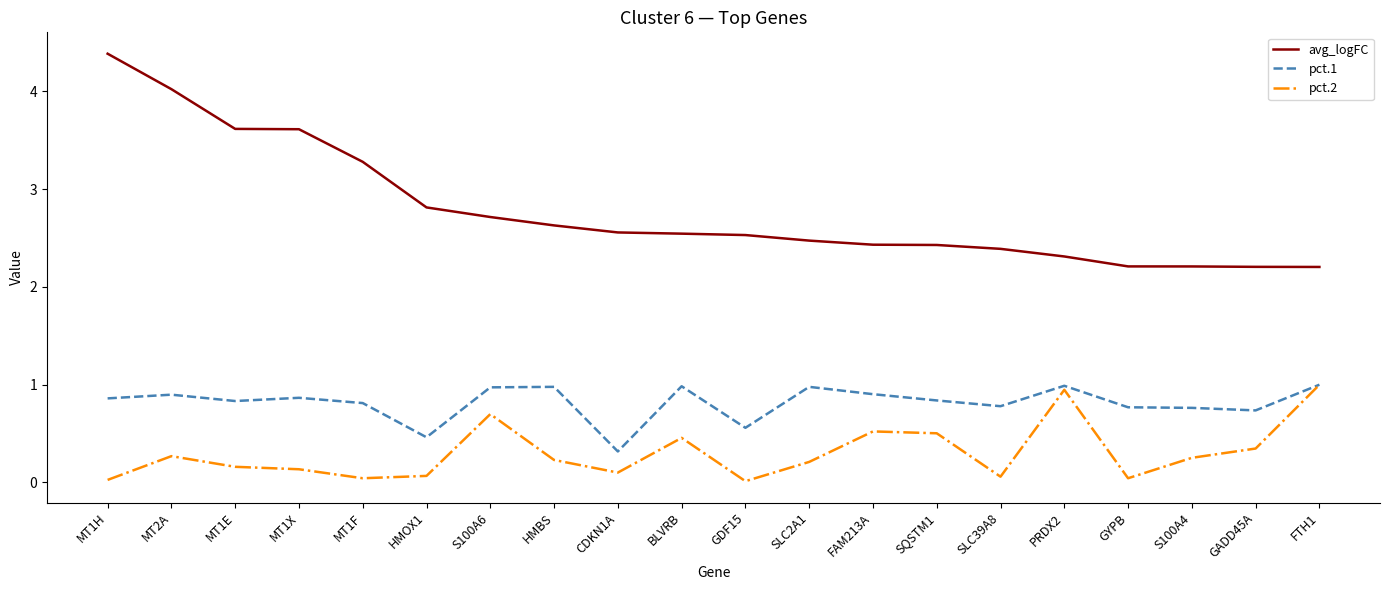

What value does the pct.1 series have at GDF15?

0.6